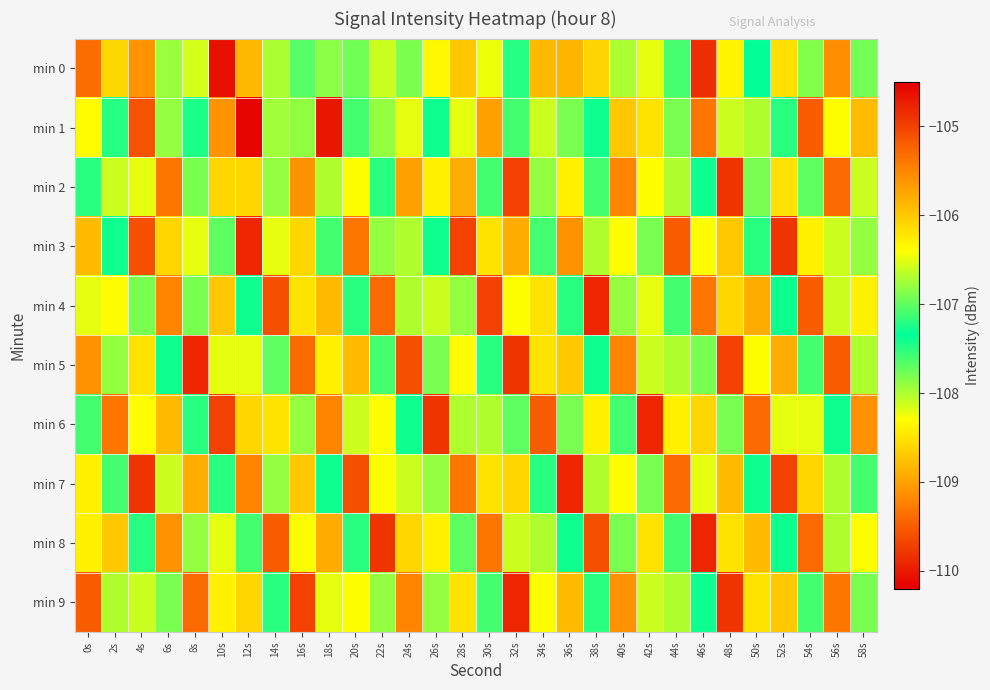

What is the maximum value shown in the chart?

-104.7